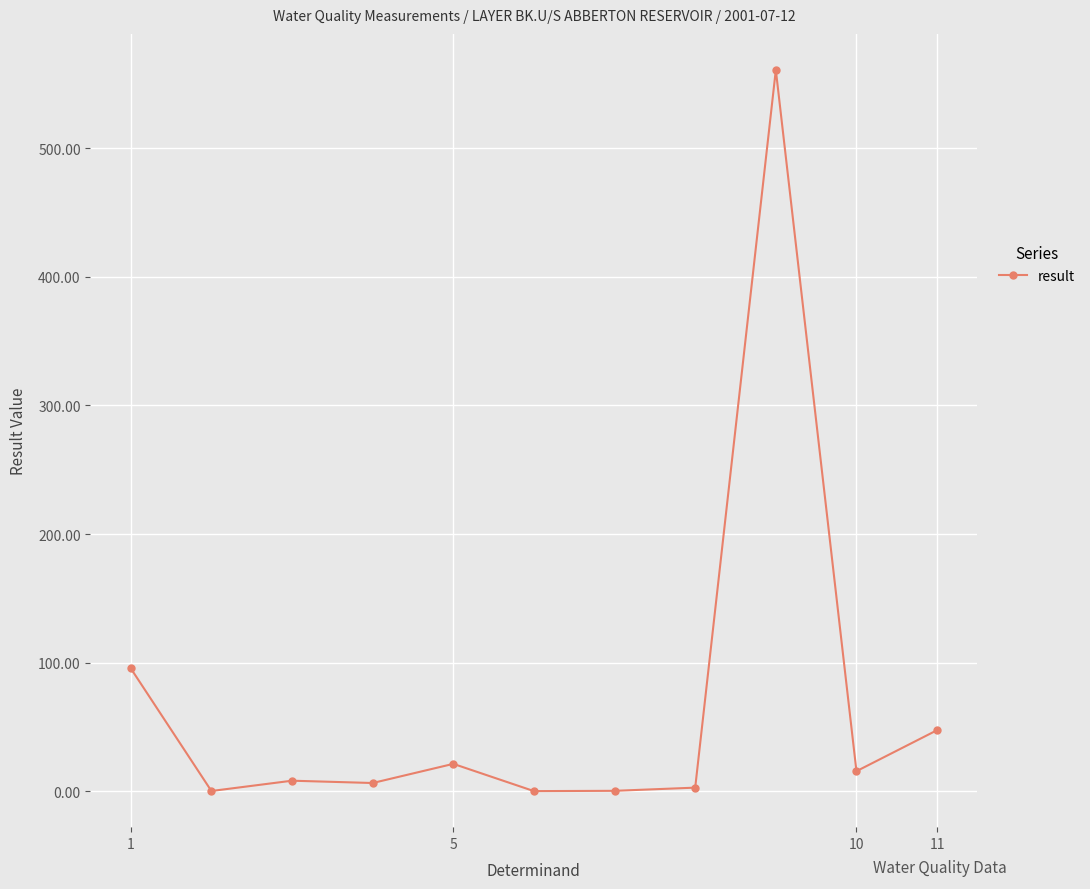

Does the chart display data point markers on the line(s)?

Yes